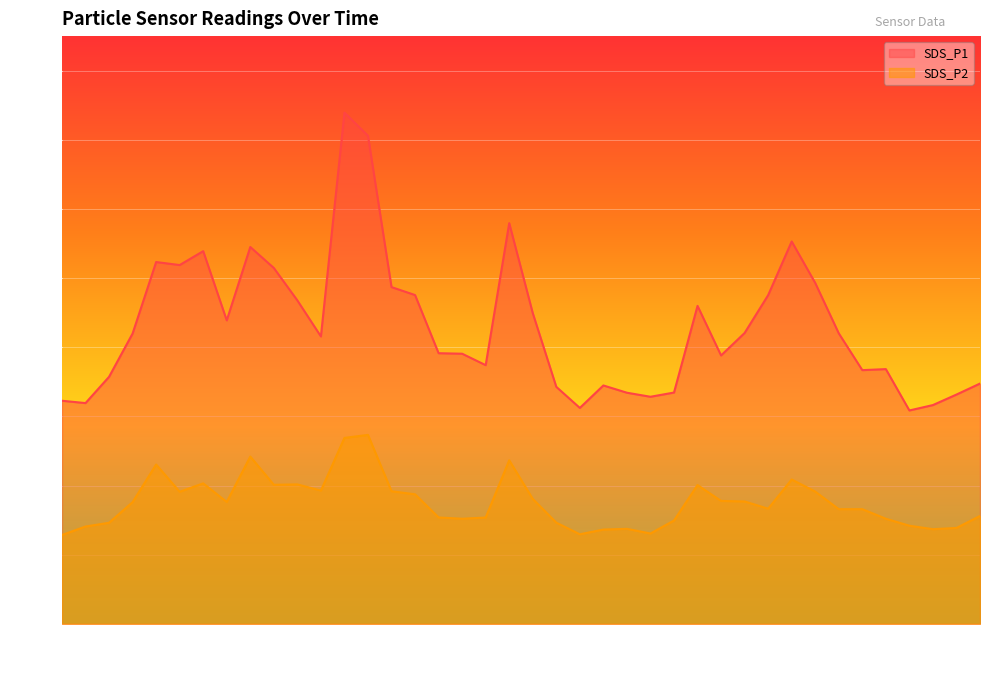

What is the lowest value of the SDS_P1 series?

61.7